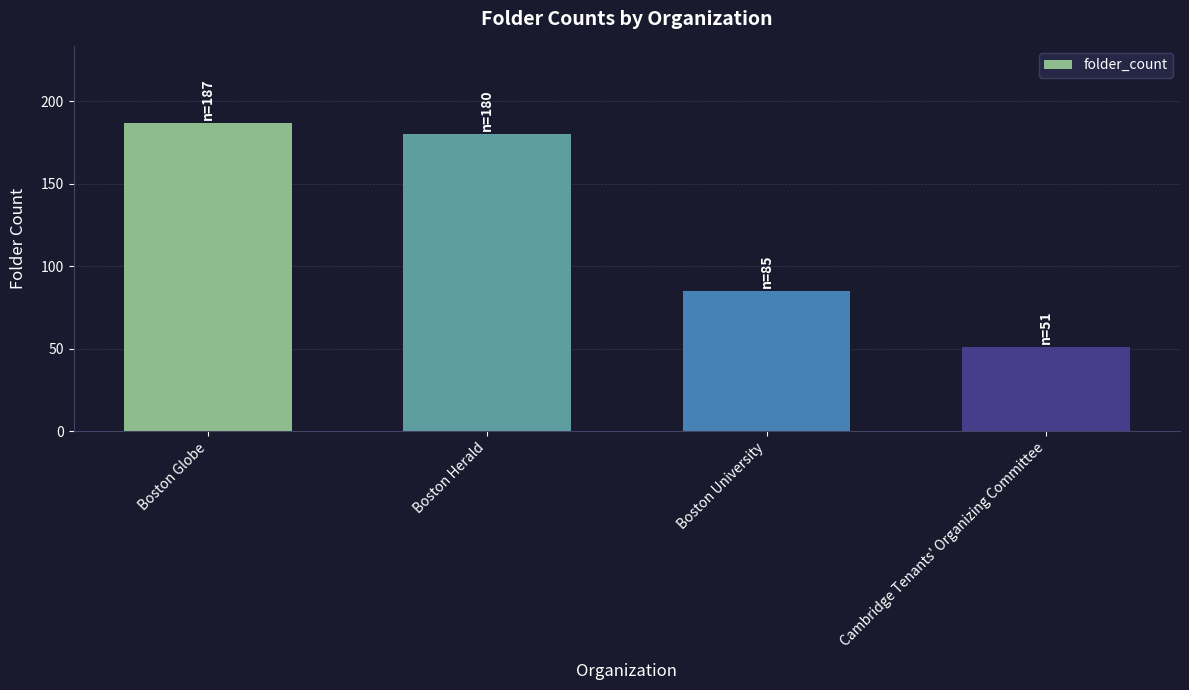

Between Boston Herald and Boston Globe, which is larger?

Boston Globe